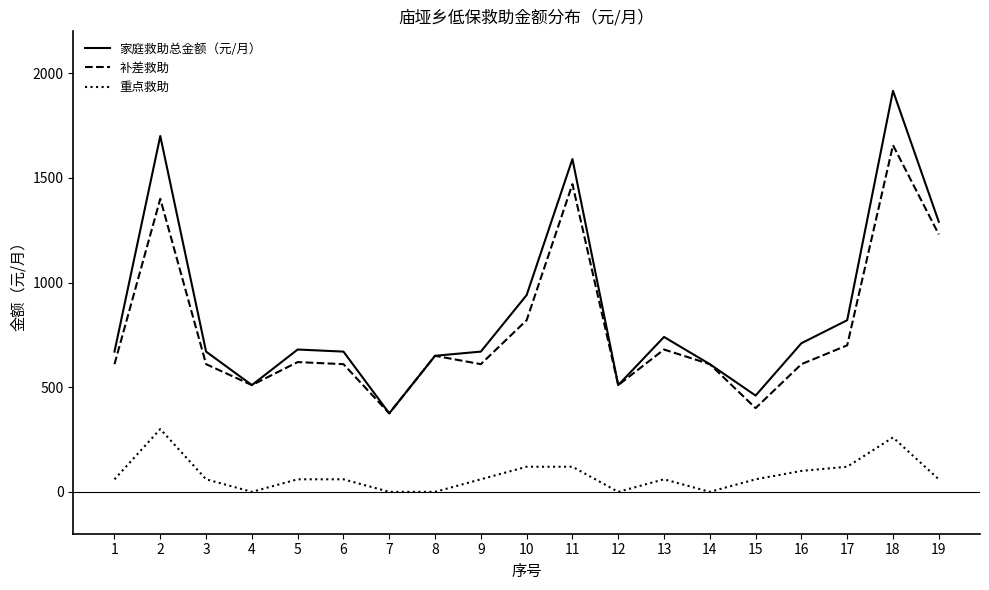

What are all the series names shown in the legend?

家庭救助总金额（元/月）, 补差救助, 重点救助